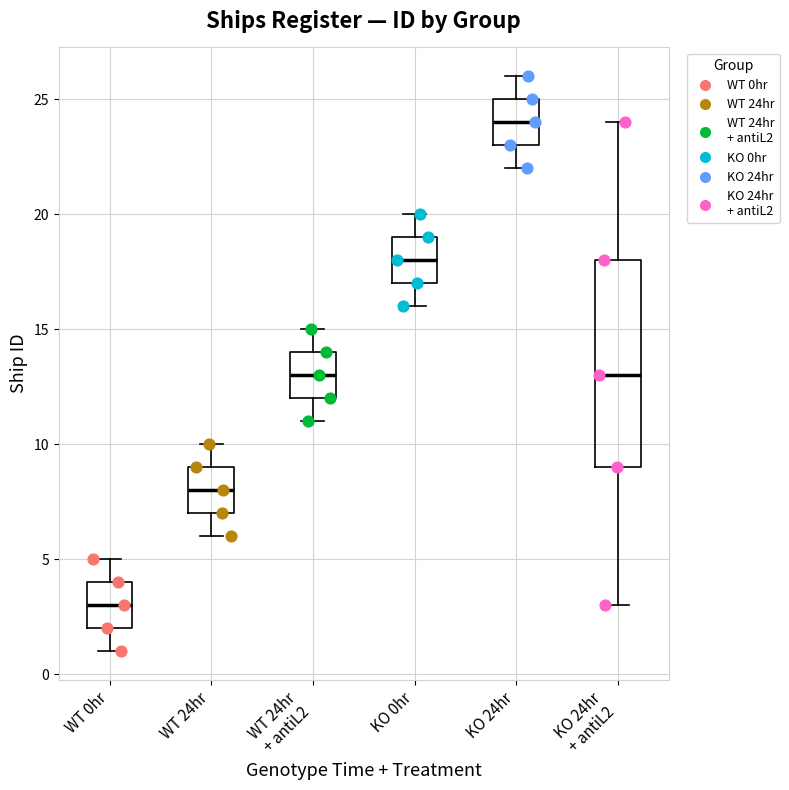

Which box is the tallest, from its lower edge to its upper edge?

KO 24hr + antiL2